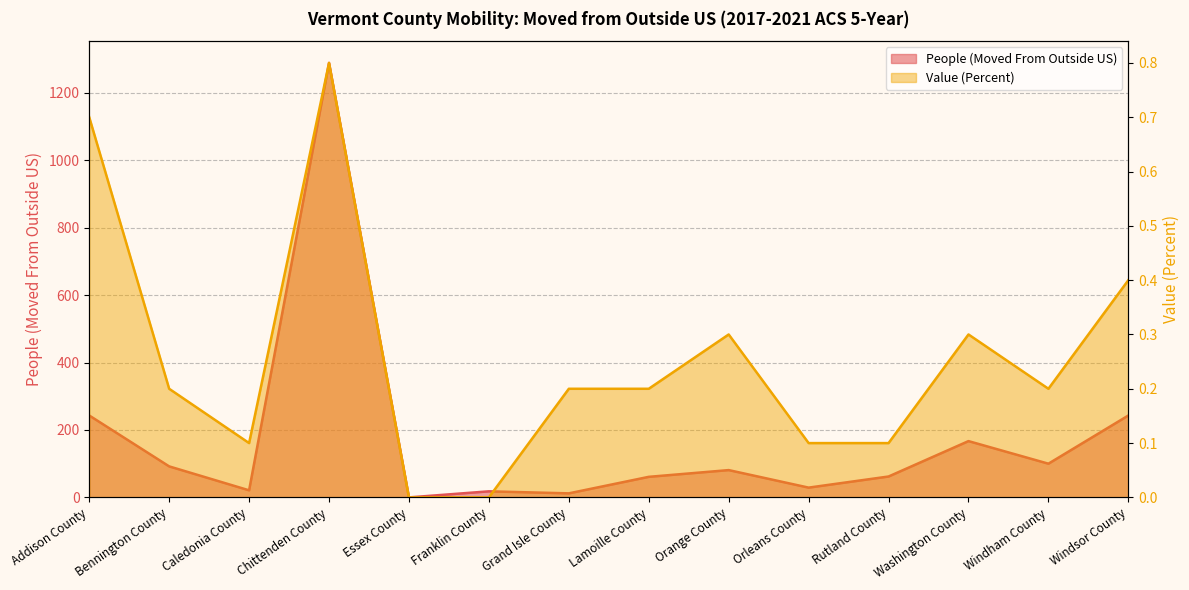

True or false: Value (Percent) has more than 0 interior local peaks.

True